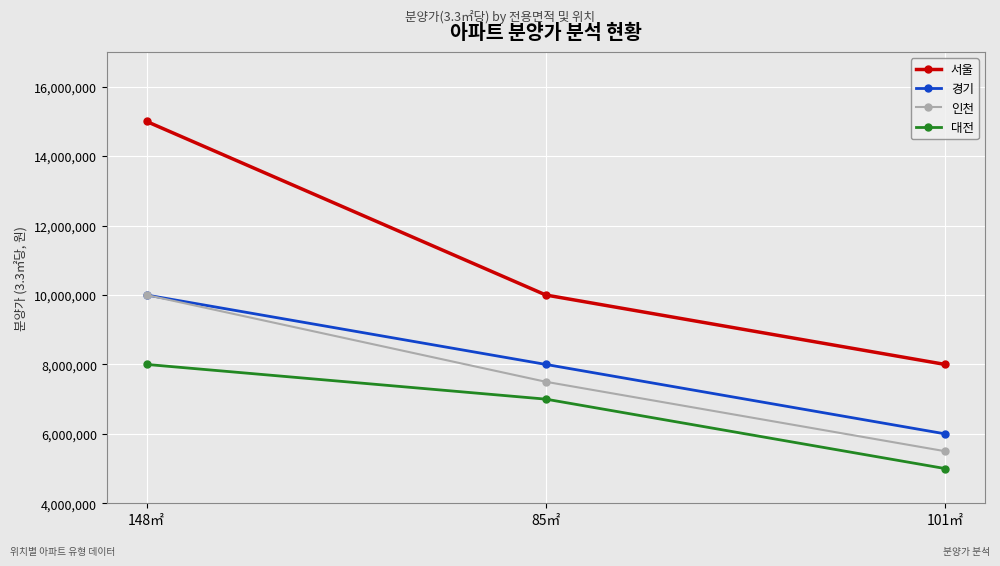

True or false: 서울 has a value of 5738880 at 148㎡.

False